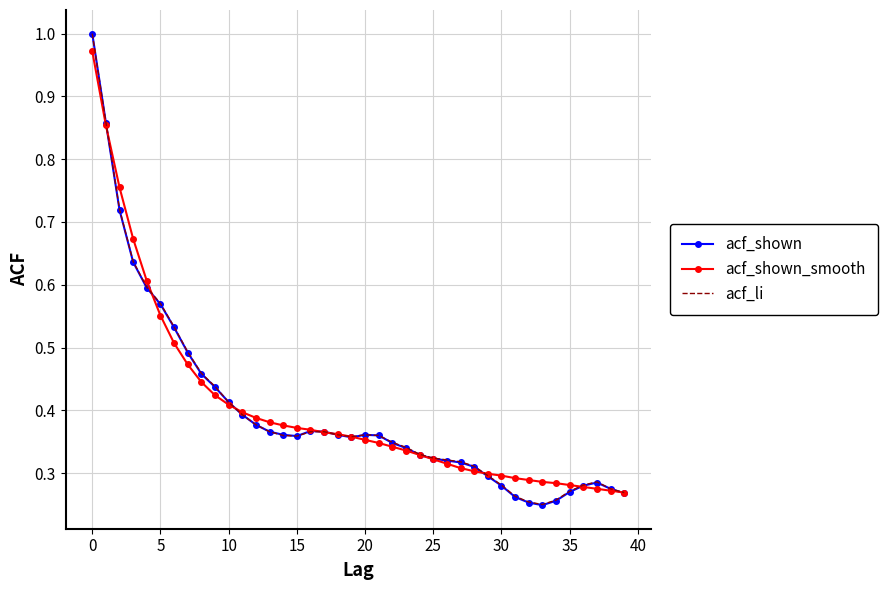

Where is the first local minimum for acf_li?

15